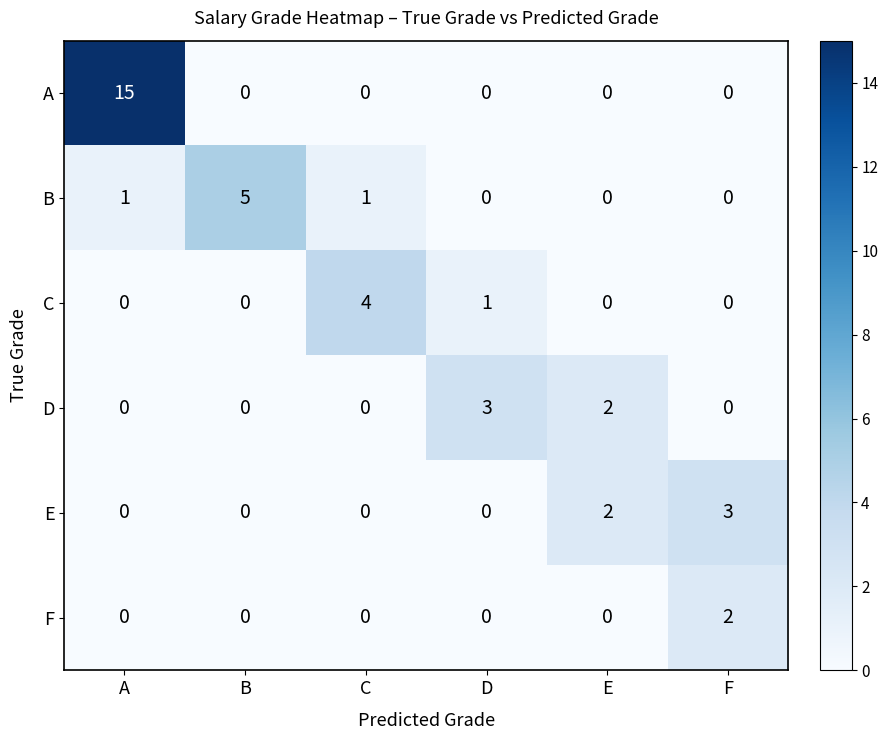

How many categories are shown in the chart?

6